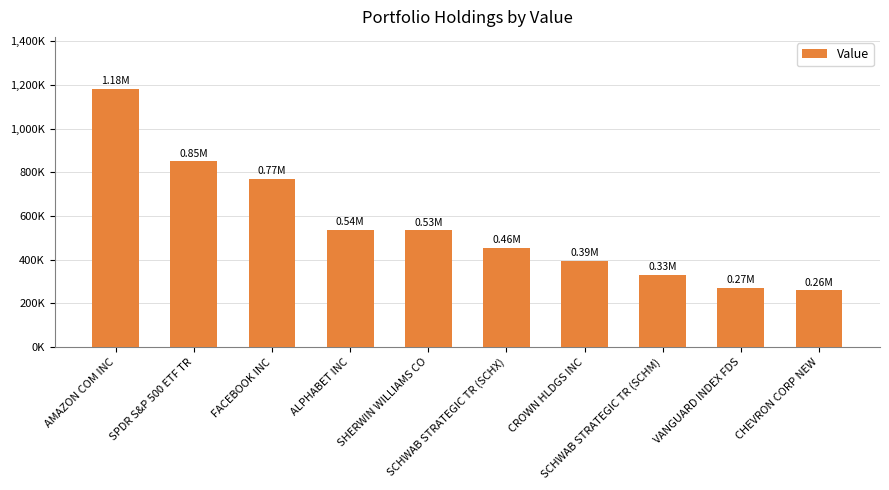

At which category does the chart reach its minimum across all series?

CHEVRON CORP NEW